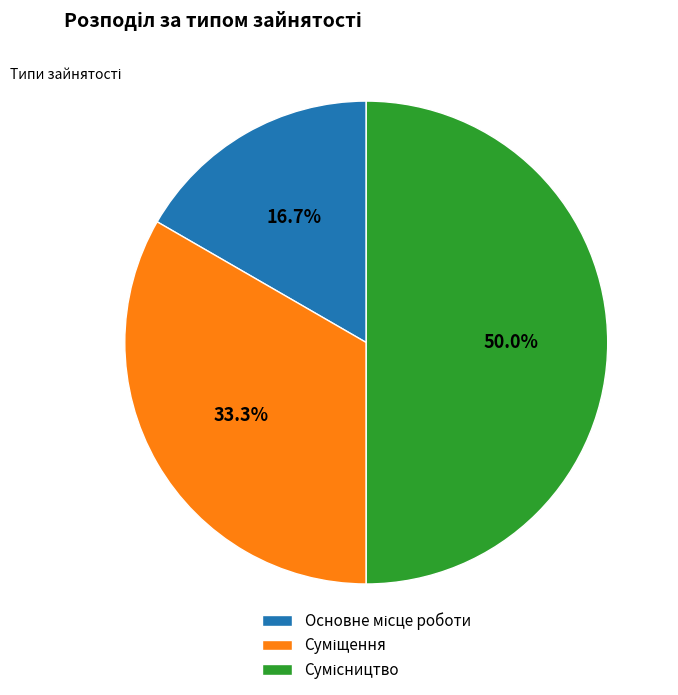

How many slices are in this pie chart?

3